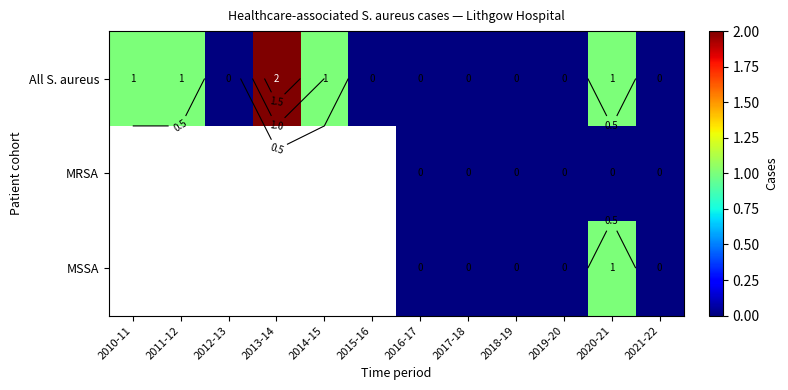

Between 2011-12 and 2012-13, which series saw the biggest shift?

All S. aureus